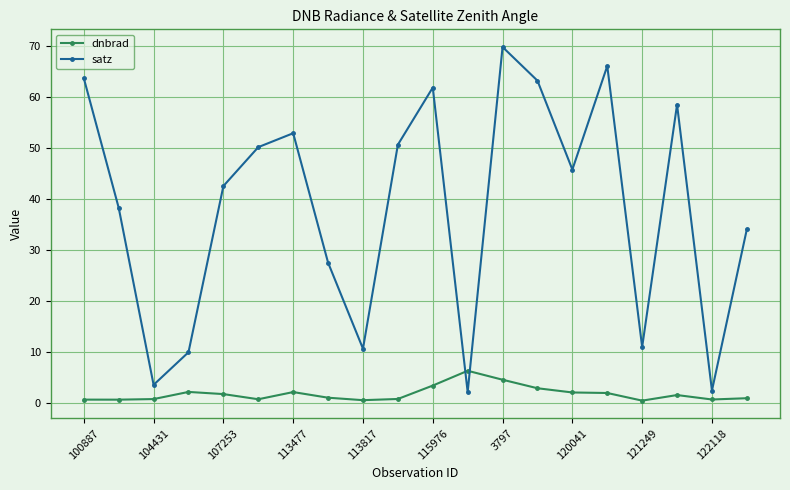

What is the sum of all satz values?

765.2